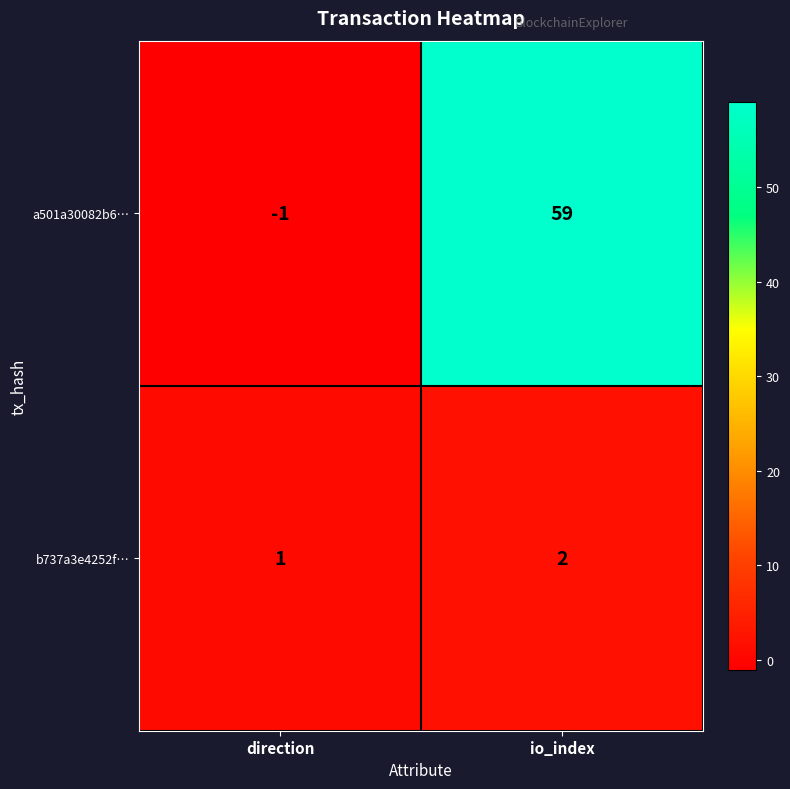

At how many categories does at least one series exceed 25?

1